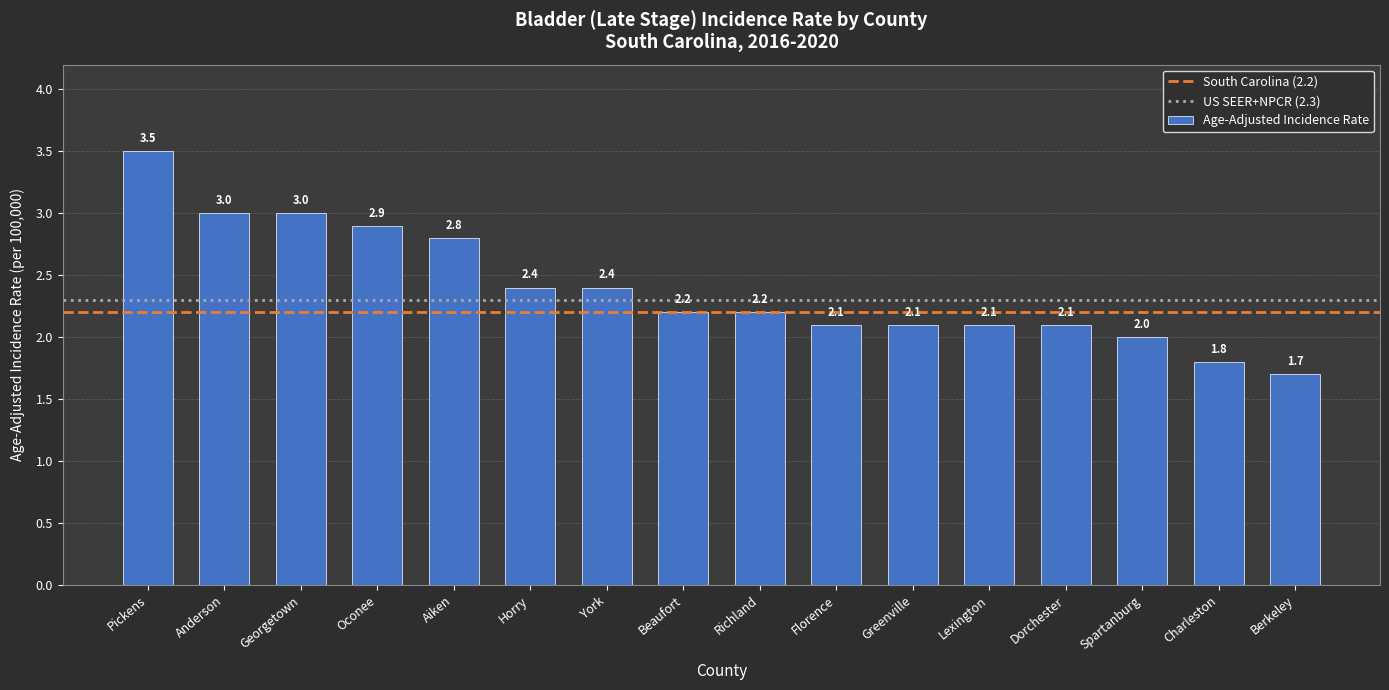

What is the sum of the values at Aiken and Georgetown?

5.8